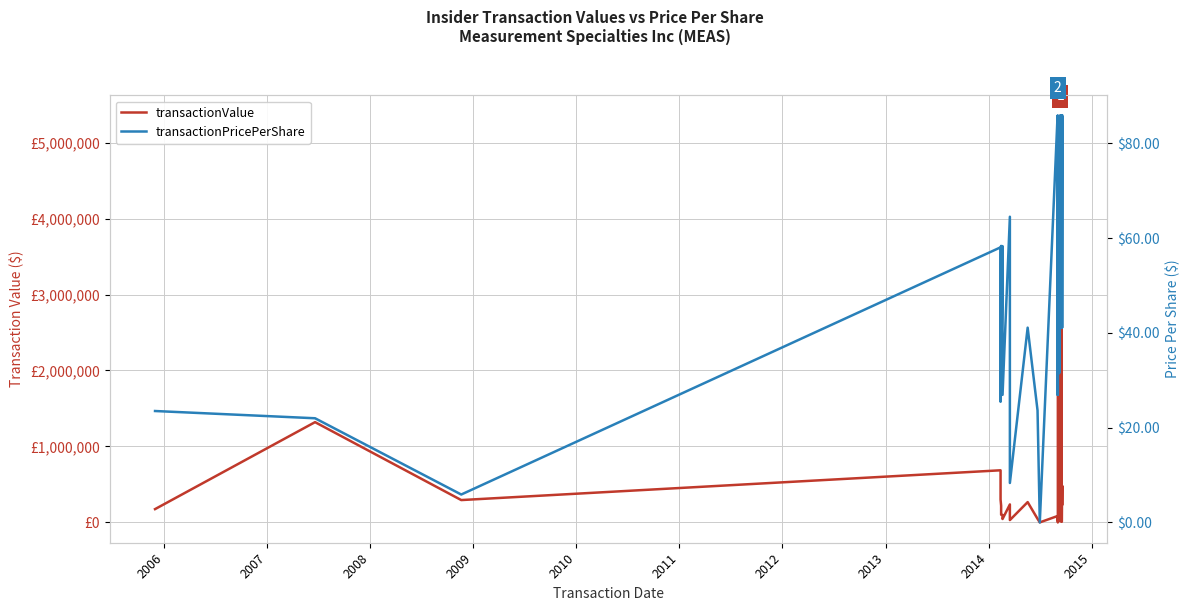

Which series changed the most between 2010 and 2012?

transactionValue